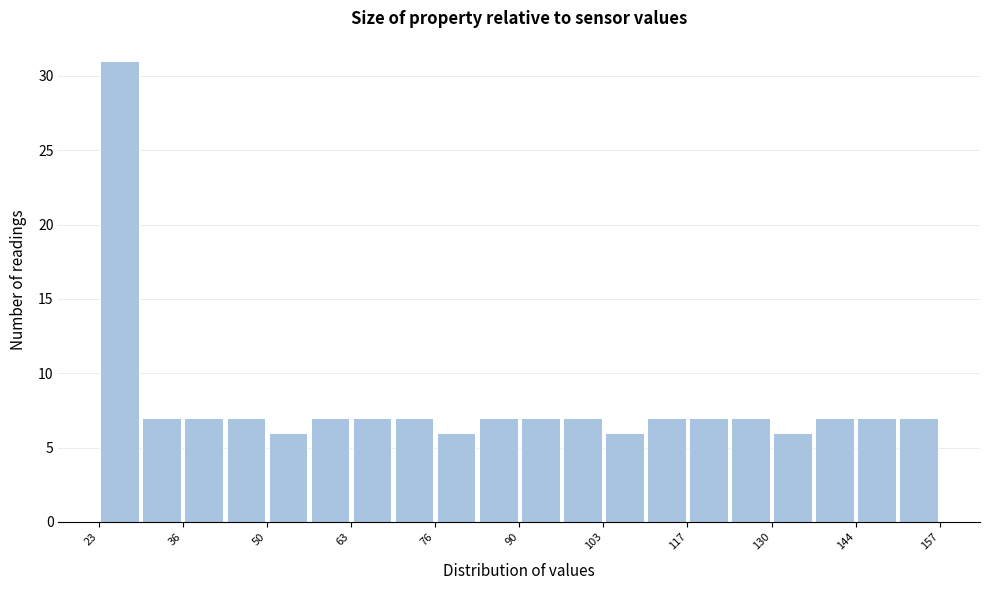

Around what value on the x-axis is the tallest bar? Give the approximate position of its centre, as read against the axis.

26